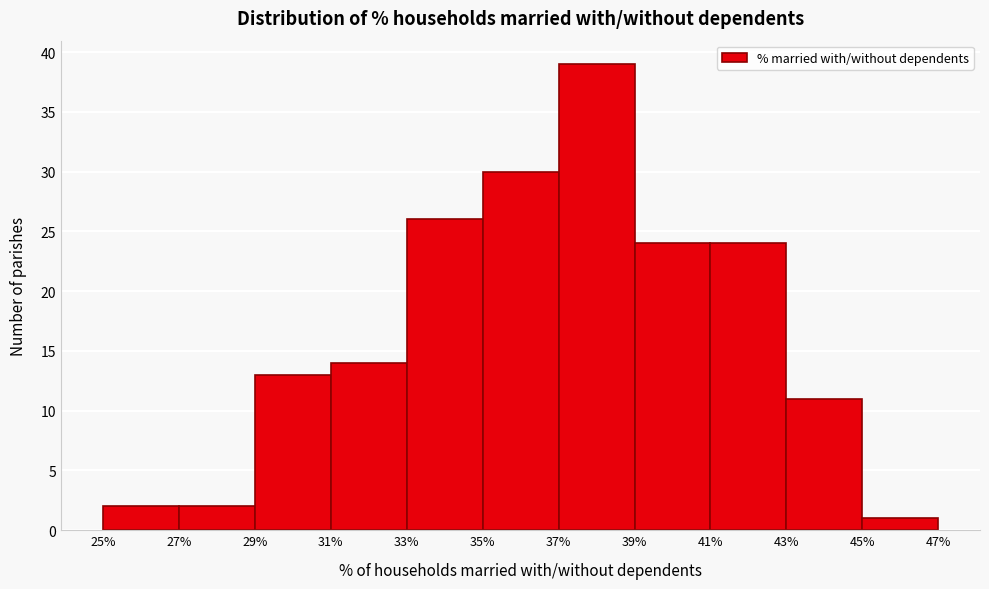

Reading left to right, list every bar in this chart as the range it spans on the x-axis followed by its height. The values are not printed on the chart, so give them approximately, as read against the axis.

25% to 27%: 2
27% to 29%: 2
29% to 31%: 13
31% to 33%: 14
33% to 35%: 26
35% to 37%: 30
37% to 39%: 39
39% to 41%: 24
41% to 43%: 24
43% to 45%: 11
45% to 47%: 1